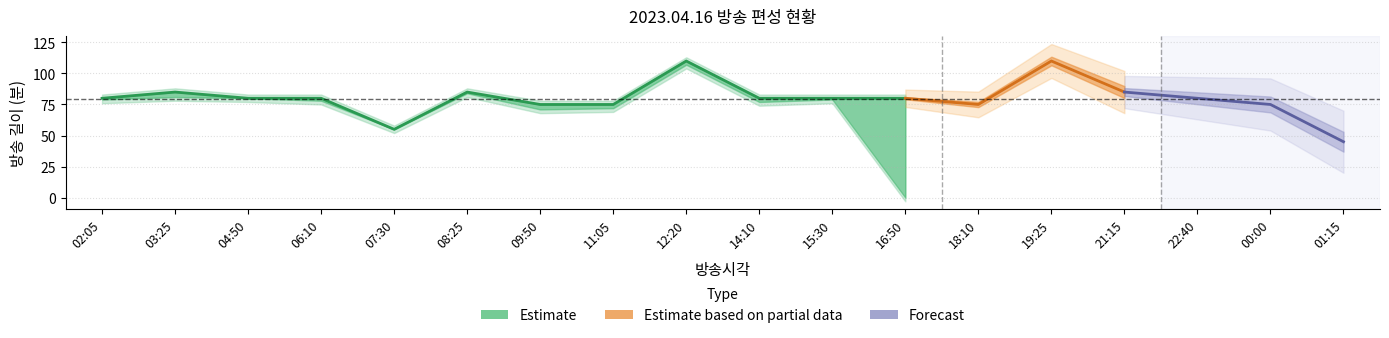

At which category does the chart reach its peak across all series?

12:20